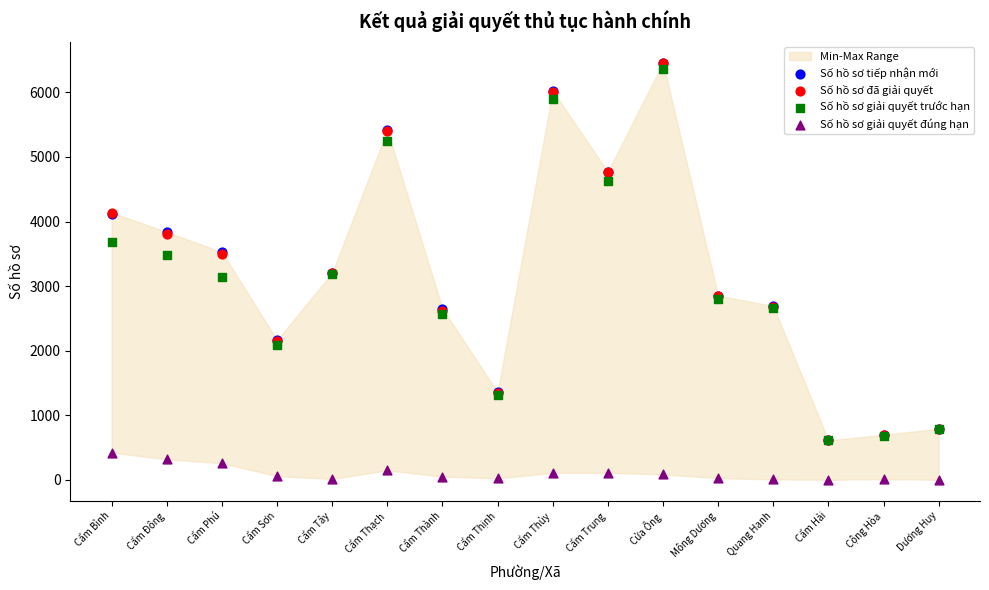

What are all the series names shown in the legend?

Số hồ sơ tiếp nhận mới, Số hồ sơ đã giải quyết, Số hồ sơ giải quyết trước hạn, Số hồ sơ giải quyết đúng hạn